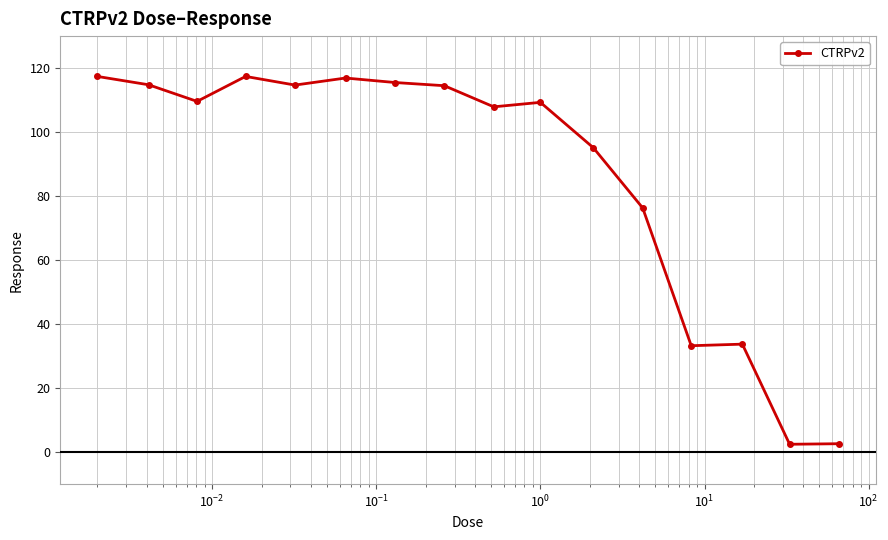

What is the value of the 10th point from the left?

109.3